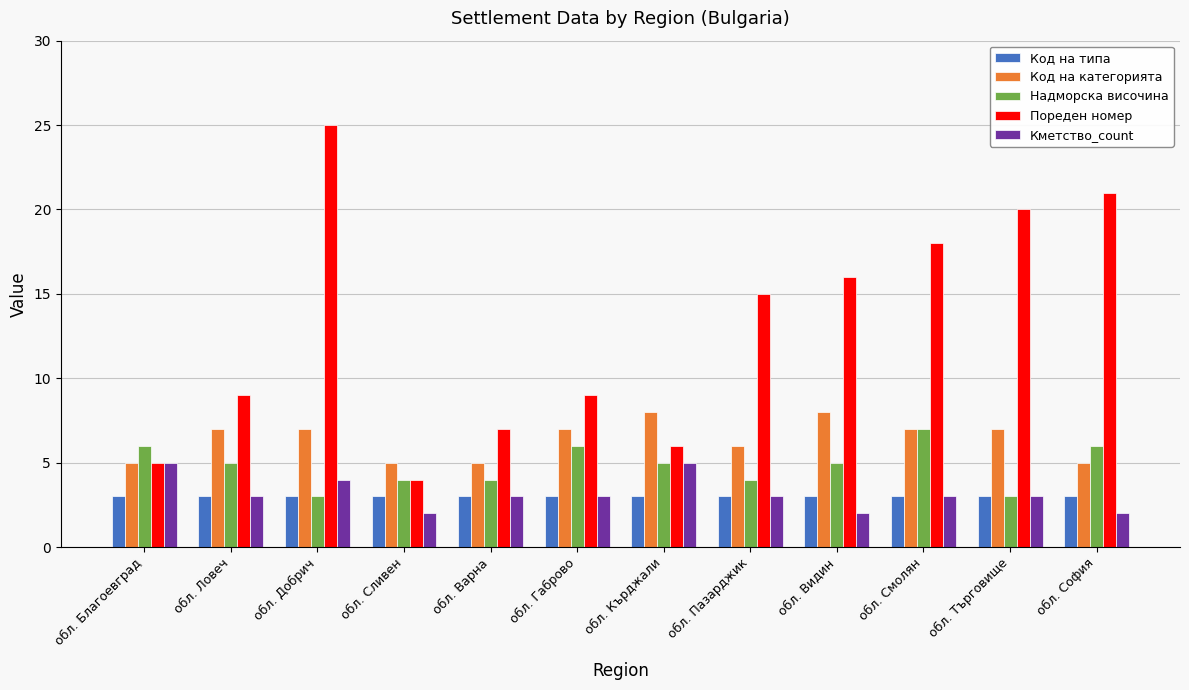

How many series are shown in this chart?

5